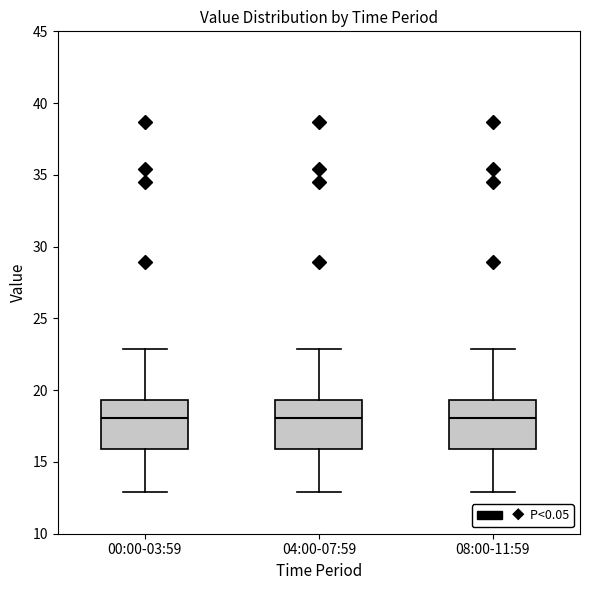

Reading left to right, read every box against the y-axis: the position of its median line, the range the box covers, and the ends of its whiskers. The values are not printed on the chart, so give them approximately, as read against the axis.

00:00-03:59: median 18.0, box 16.0 to 19.5, whiskers 13.0 to 23.0
04:00-07:59: median 18.0, box 16.0 to 19.5, whiskers 13.0 to 23.0
08:00-11:59: median 18.0, box 16.0 to 19.5, whiskers 13.0 to 23.0